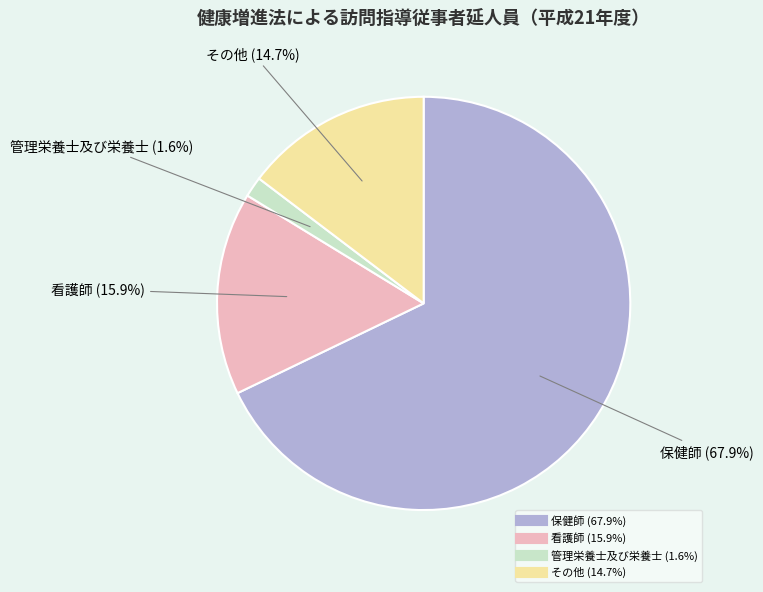

Rank the categories by value from highest to lowest.

保健師, 看護師, その他, 管理栄養士及び栄養士